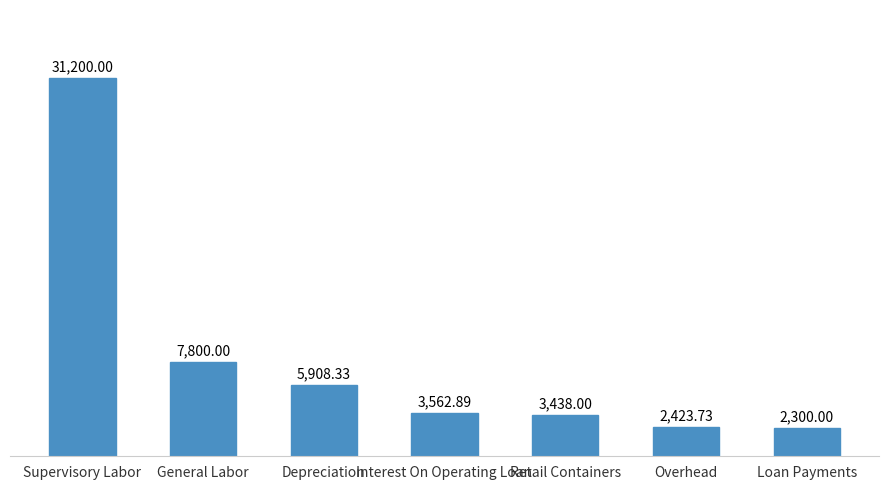

What is the minimum value shown in the chart?

2300.0